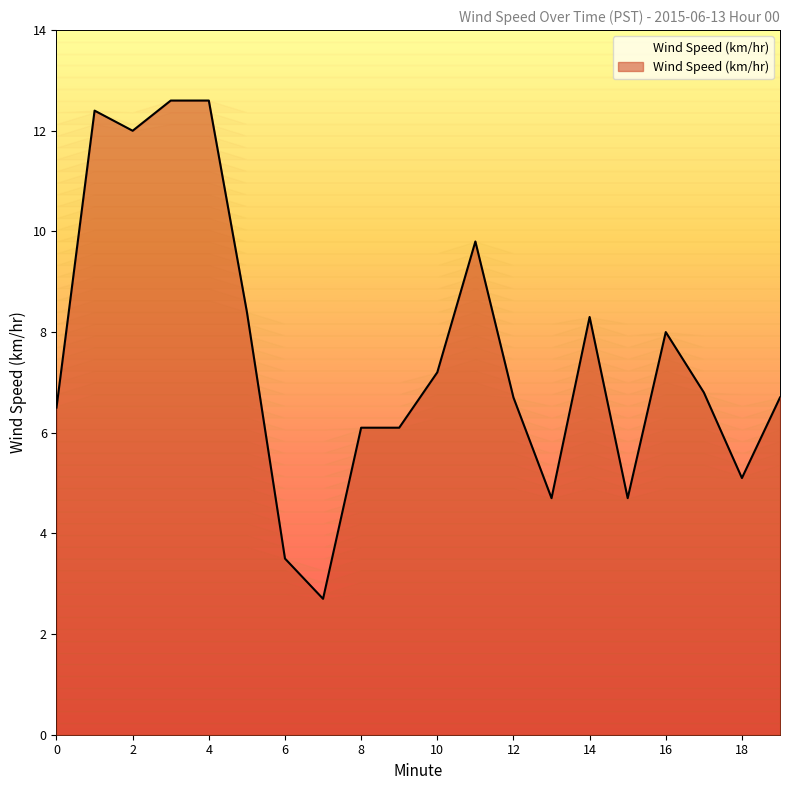

Which label corresponds to the smallest value in the chart?

7